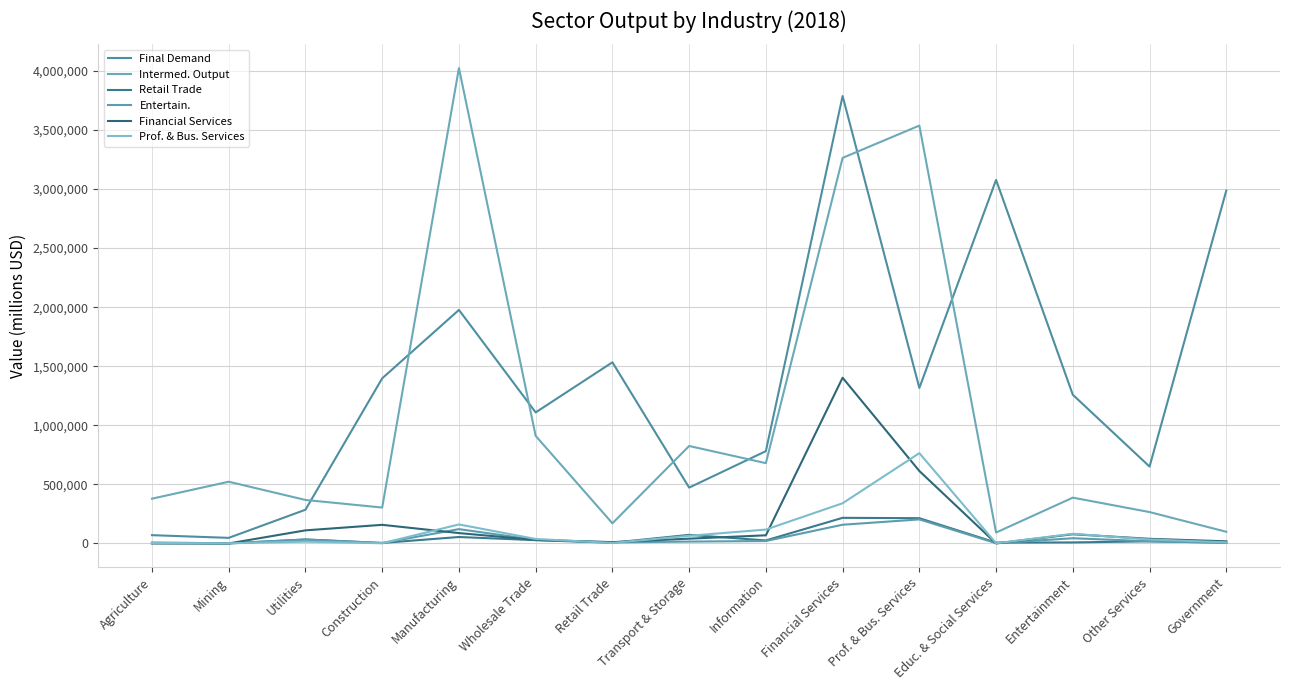

True or false: Financial Services has more than 2 interior local peaks.

True